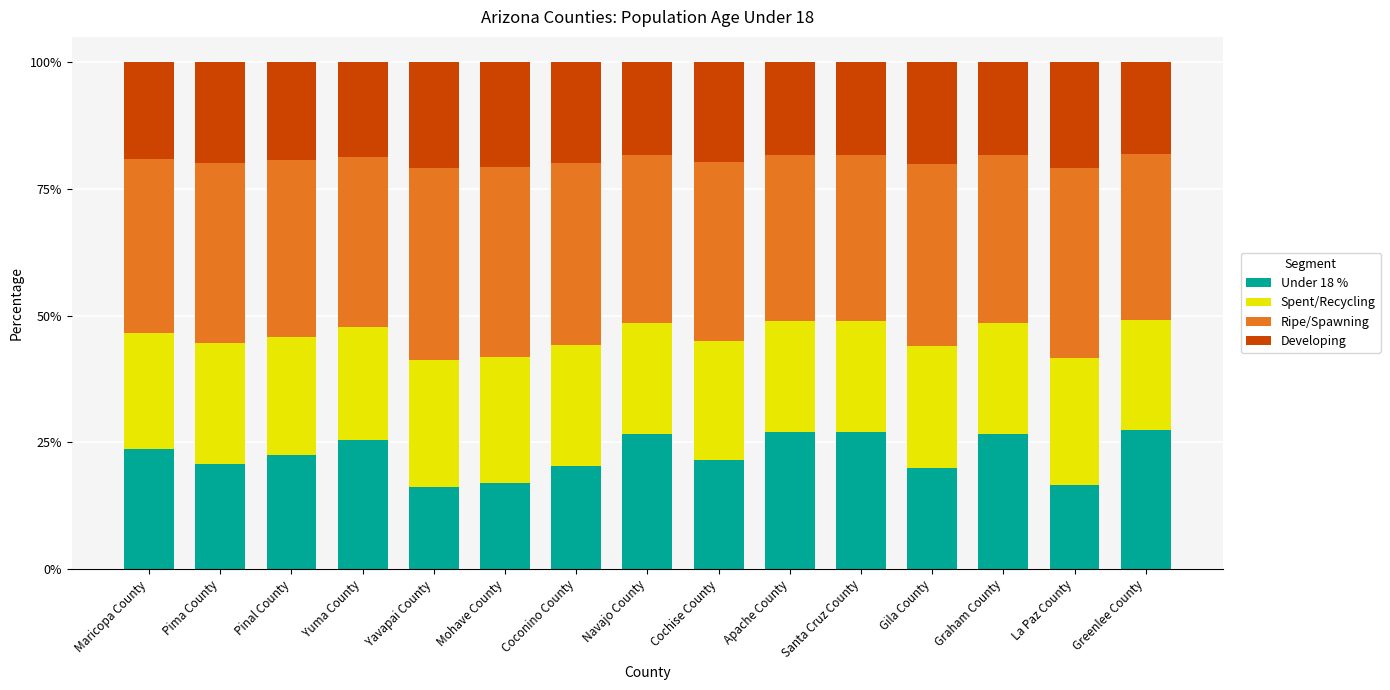

What is the highest value of the Under 18 % series?

27.4